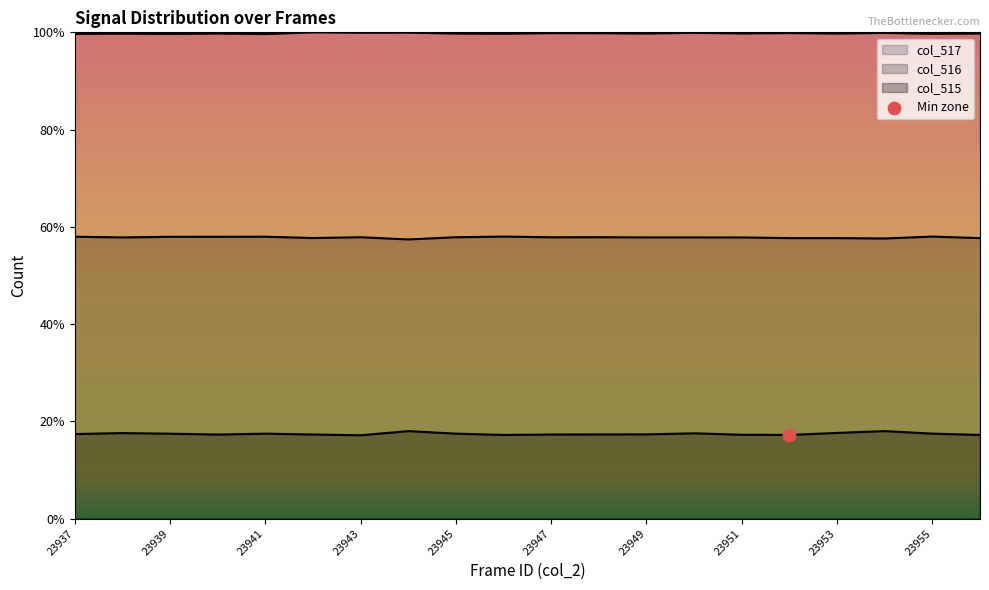

Which series reaches the minimum Y coordinate?

col_515